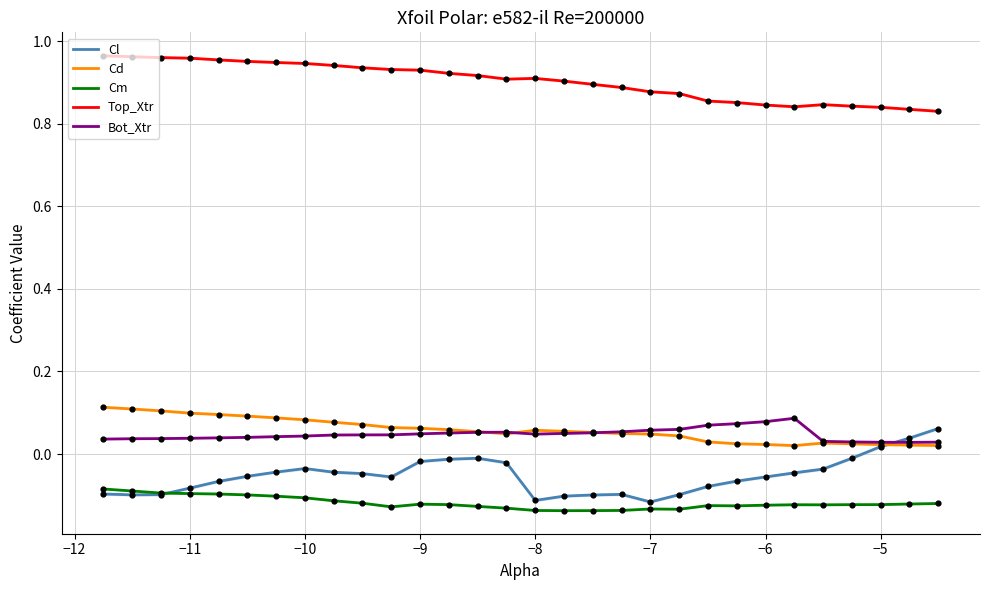

True or false: Top_Xtr and Cd cross at least once.

False